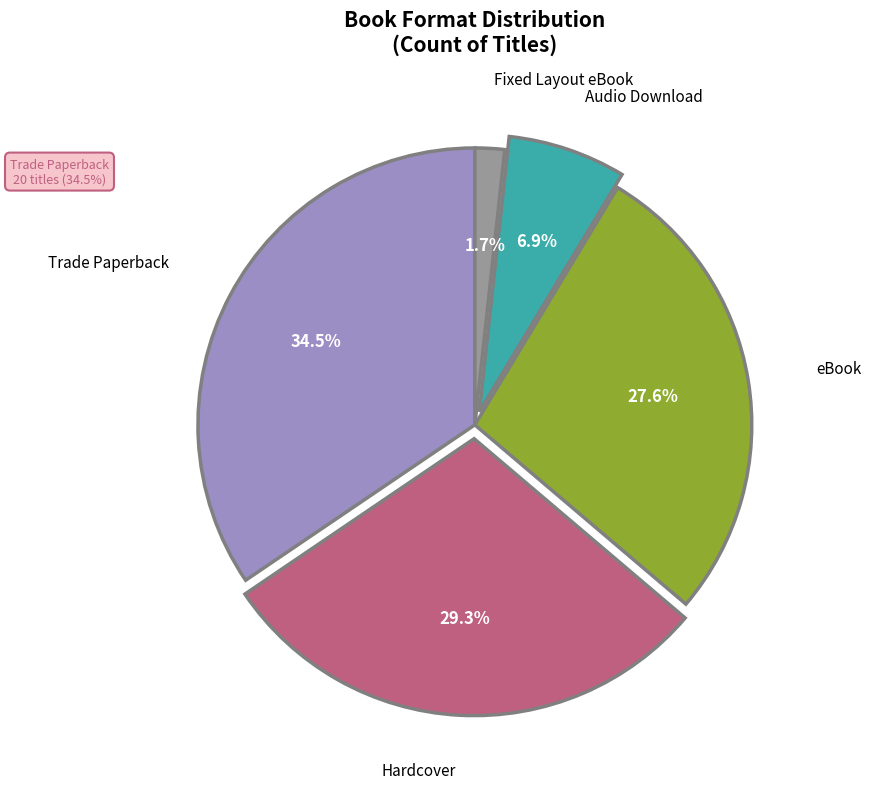

Rank the categories by value from lowest to highest.

Fixed Layout eBook, Audio Download, eBook, Hardcover, Trade Paperback